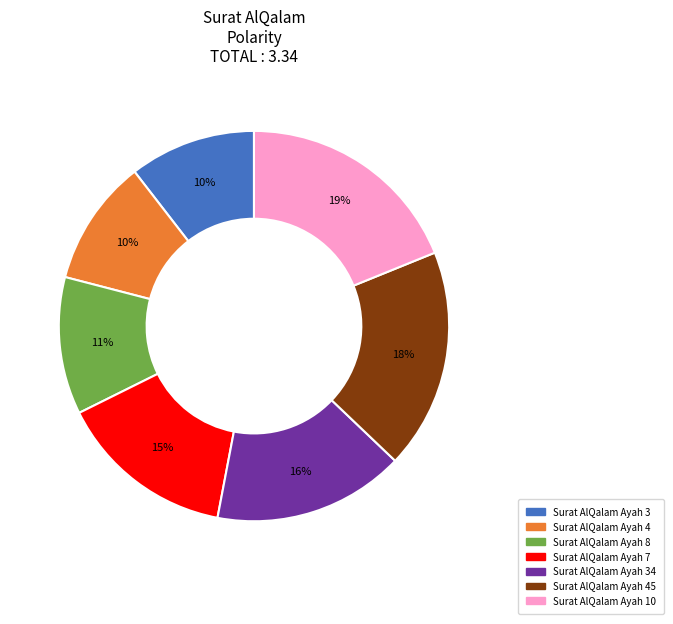

Does Surat AlQalam Ayah 7 represent more than half of the total?

No